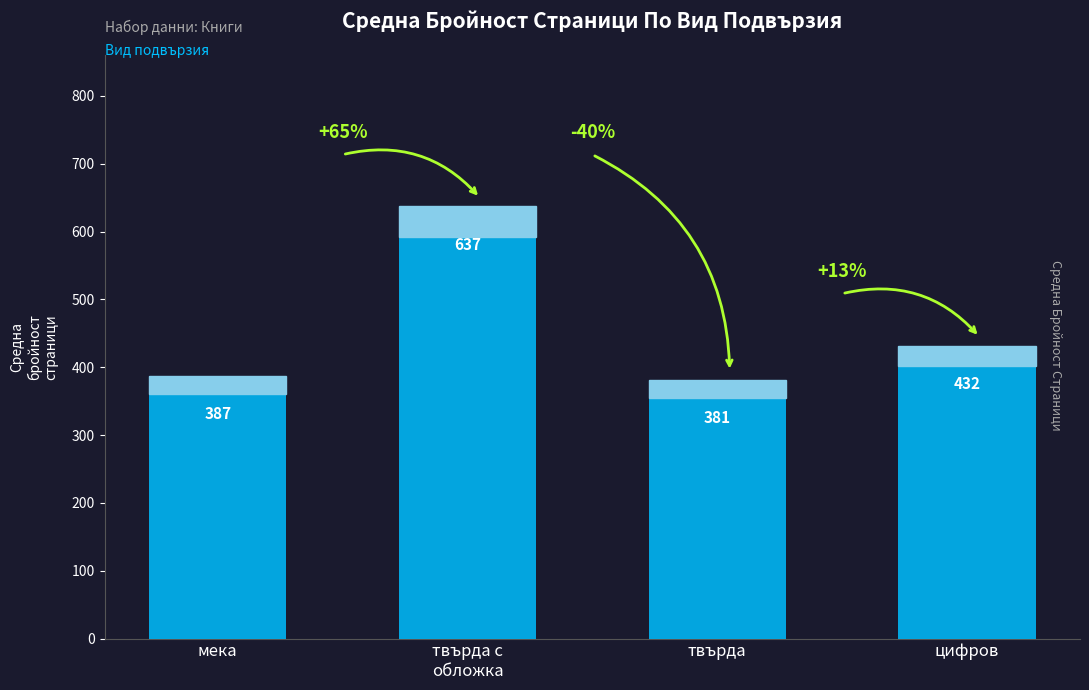

Between цифров and твърда с
обложка, which is larger?

твърда с
обложка